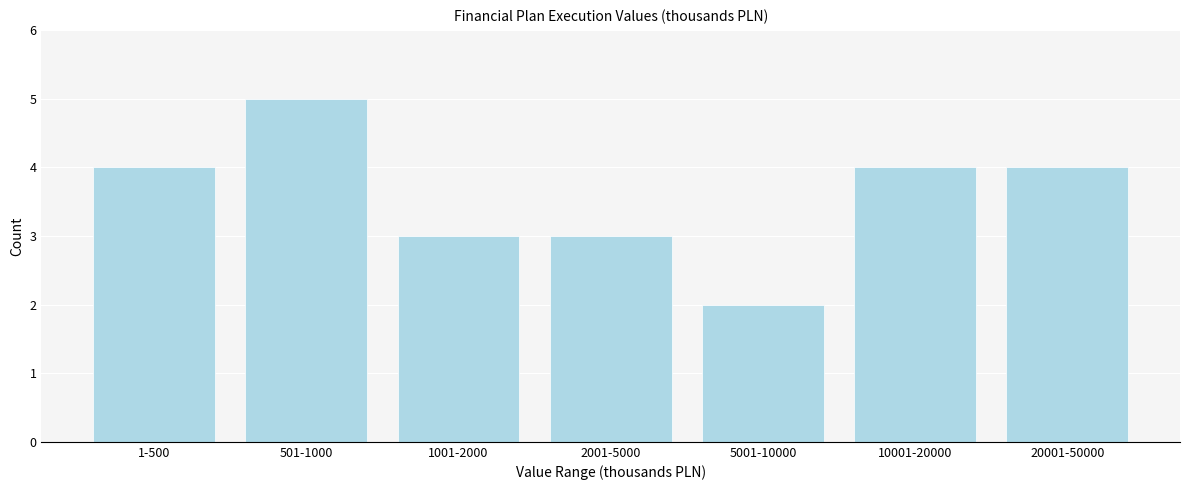

Reading right to left, transcribe all the data shown in this chart.

20001-50000=4	10001-20000=4	5001-10000=2	2001-5000=3	1001-2000=3	501-1000=5	1-500=4